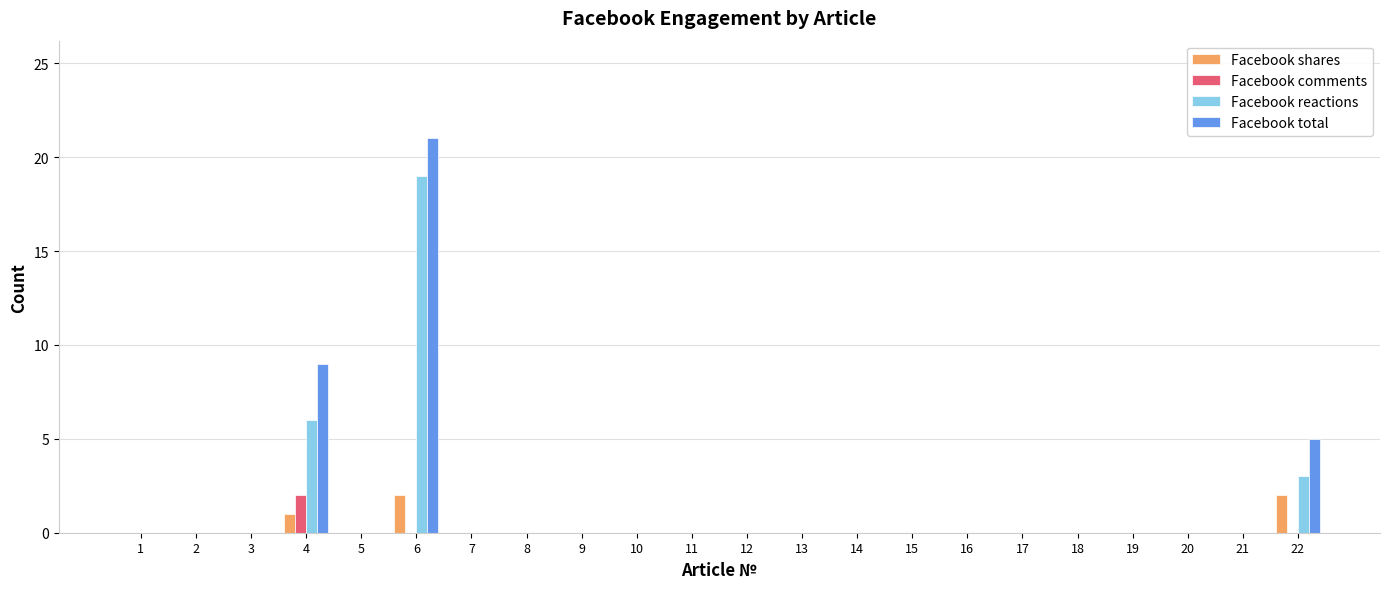

The value of Facebook reactions at 17 is 0. True or false?

True